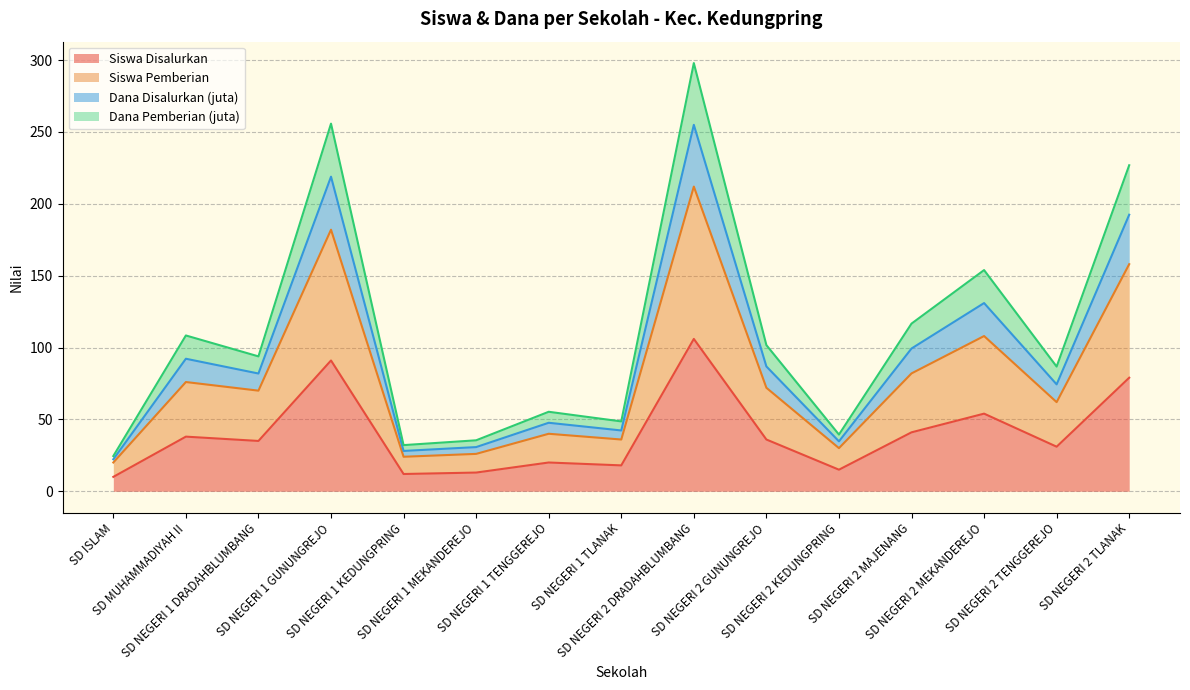

Does the chart display data point markers on the line(s)?

No